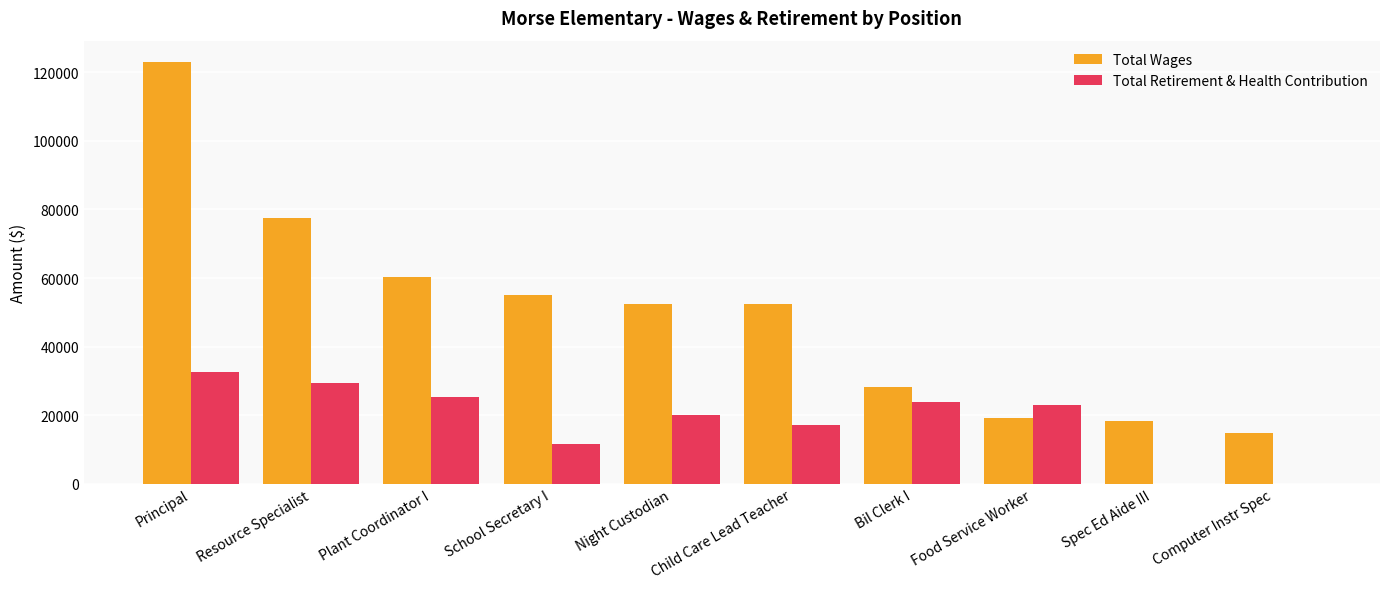

What is the average value of the Total Retirement & Health Contribution series?

18261